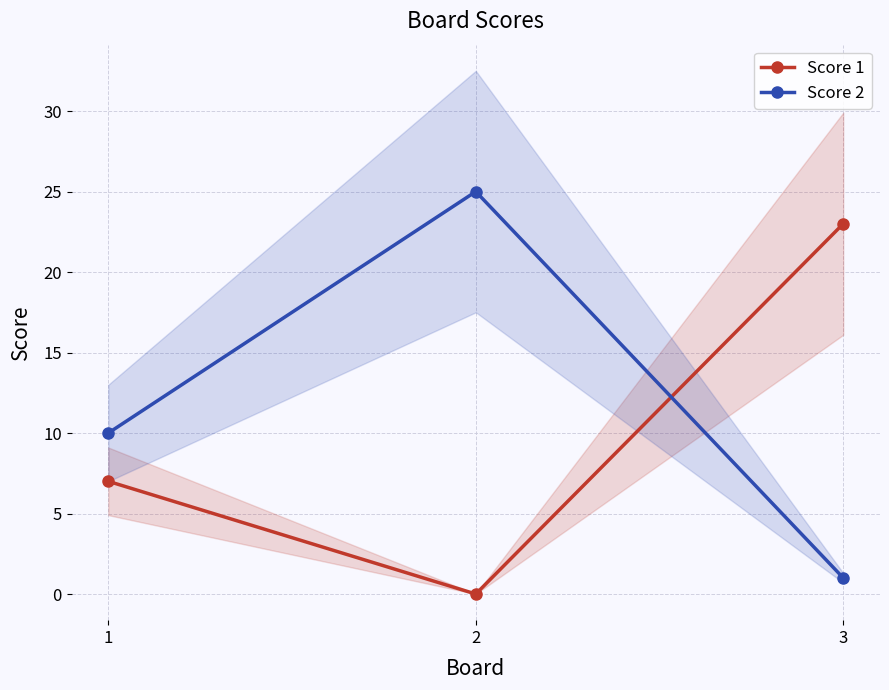

Which series has the widest spread of values?

Score 2